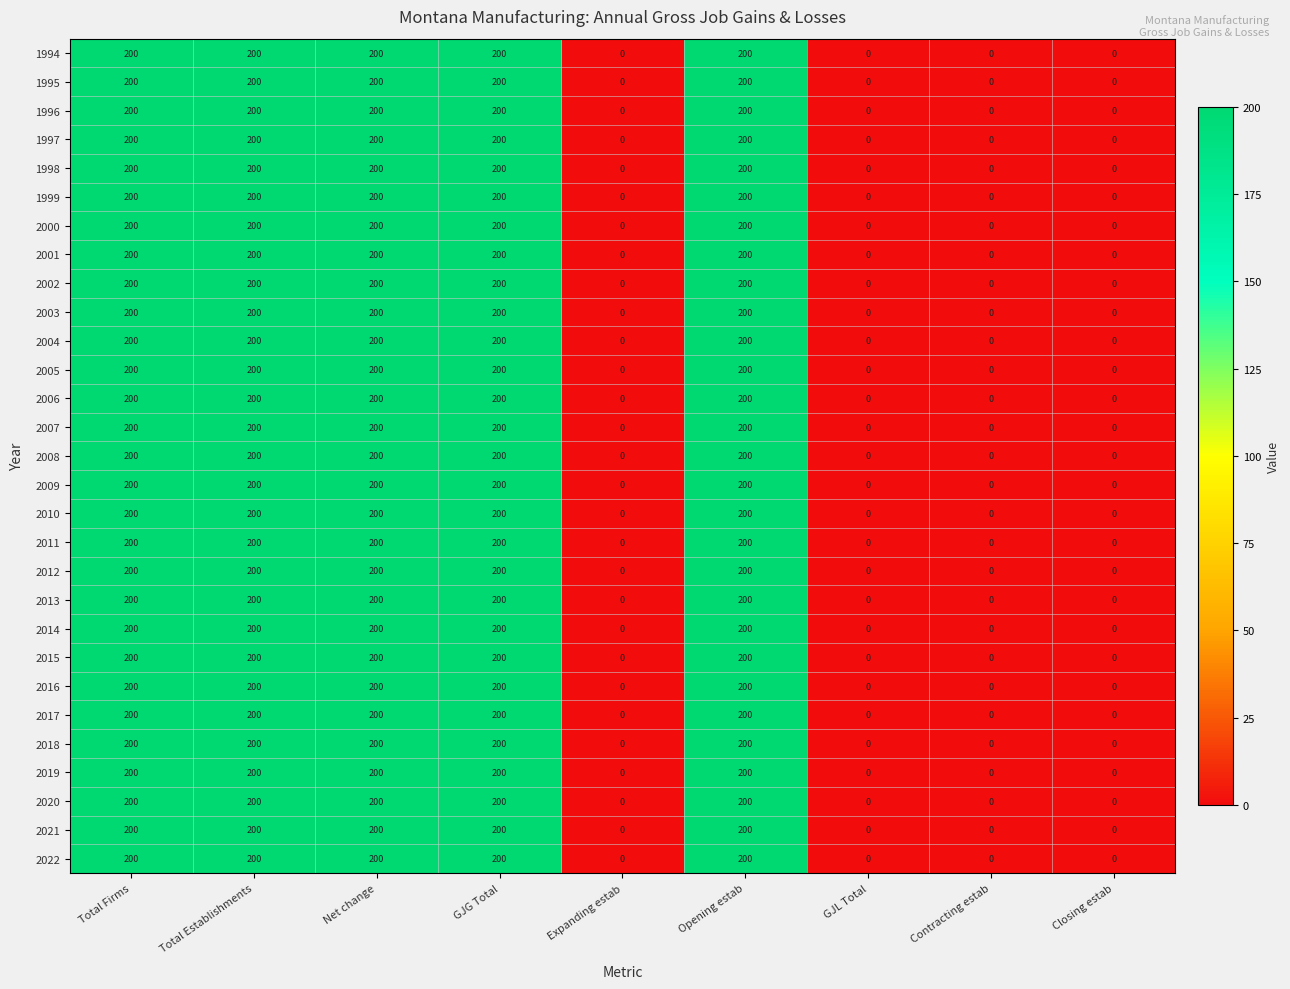

How many values in 2008 are above zero?

5